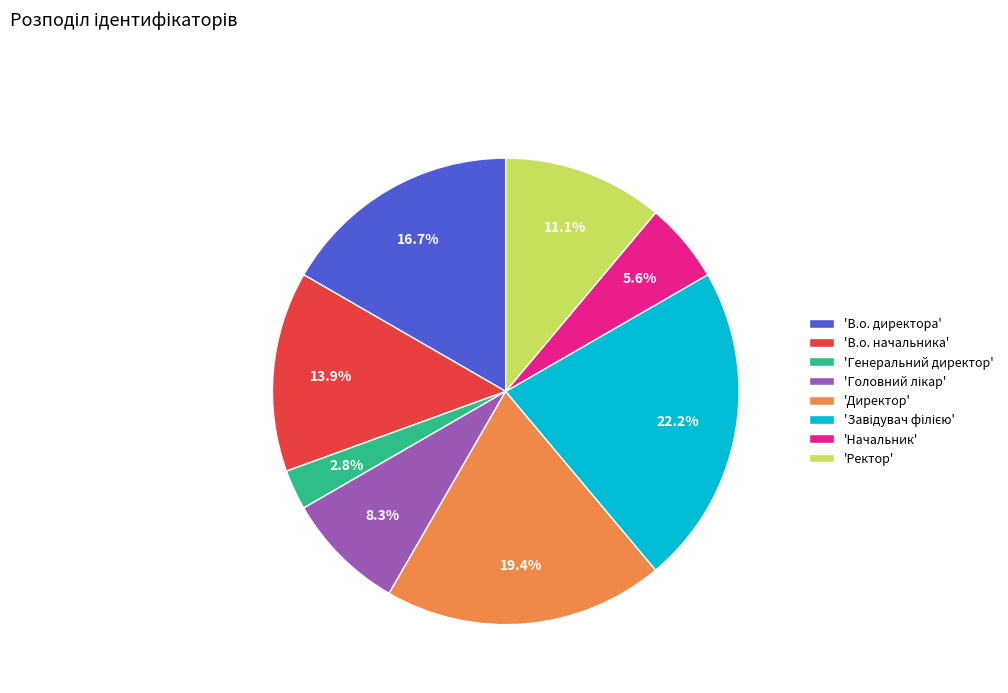

Is there a majority slice in this chart?

No